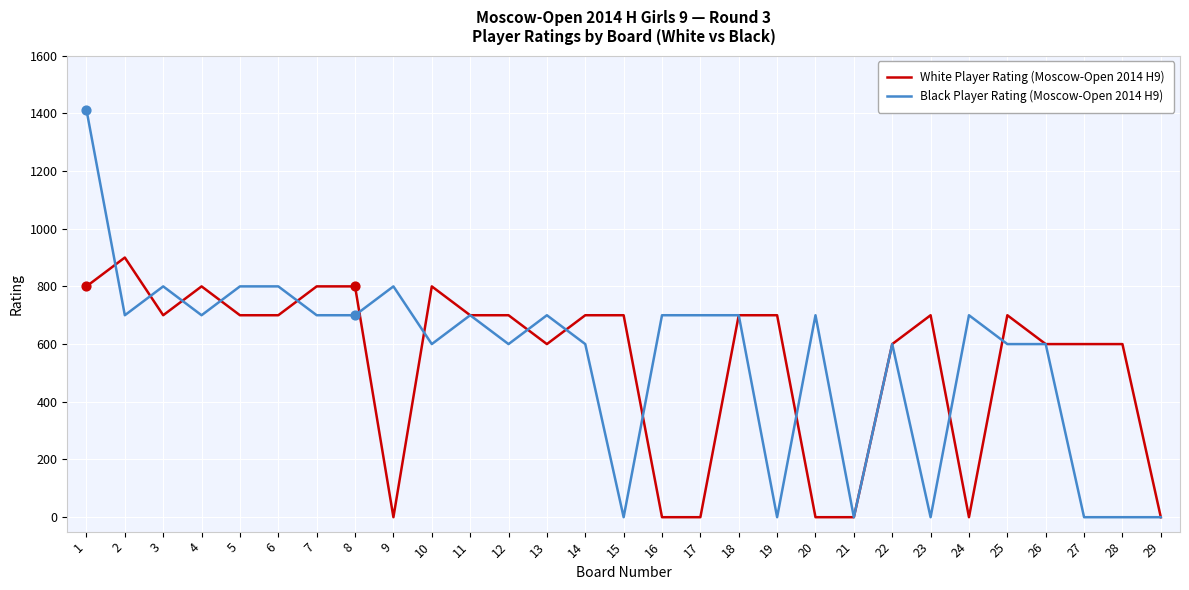

At which category is the sum across all series the highest?

1